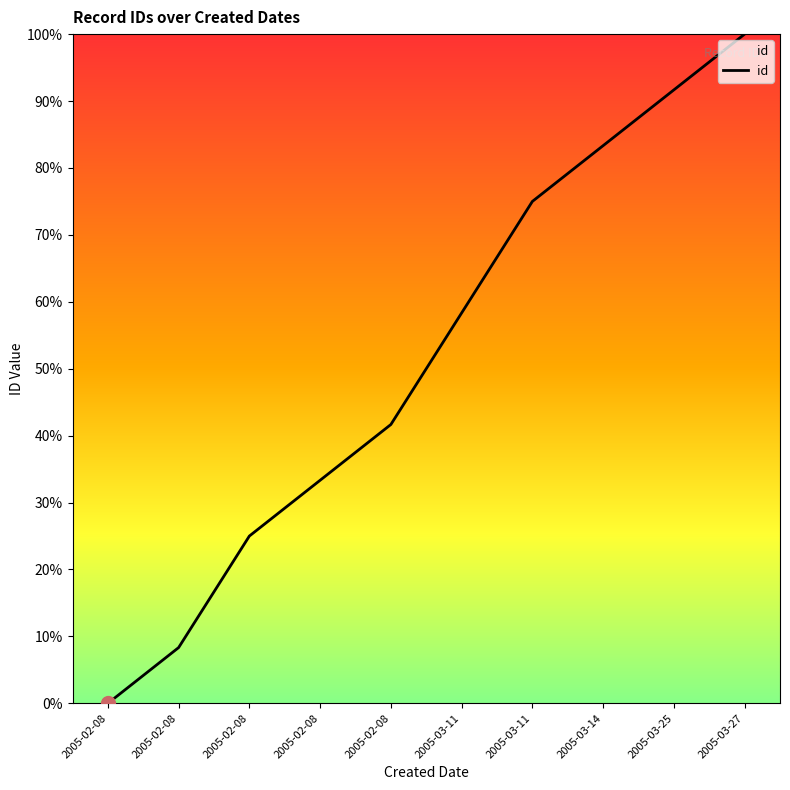

Does the chart display data point markers on the line(s)?

No